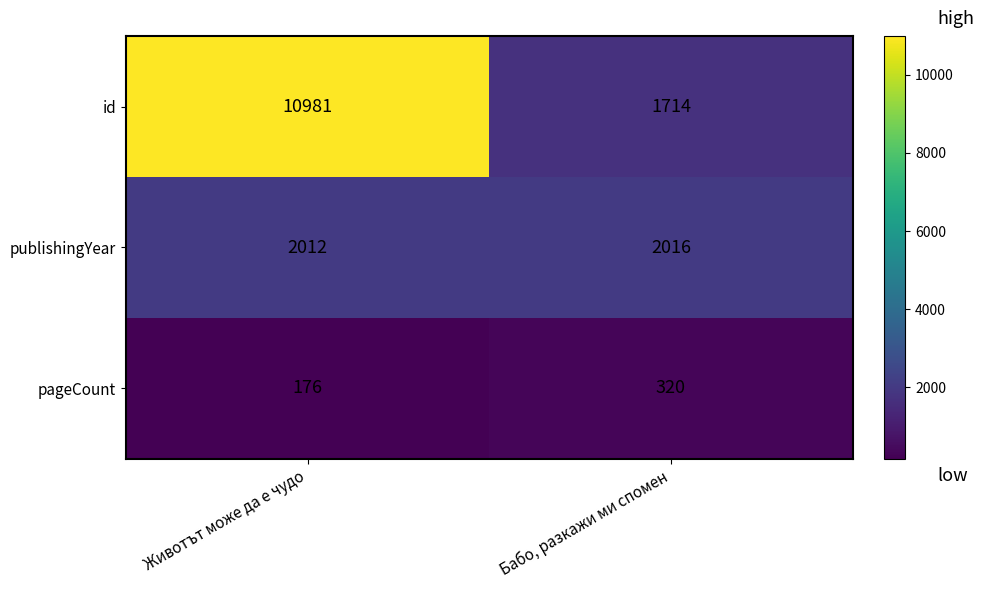

At which label is publishingYear closest to 2014?

Животът може да е чудо